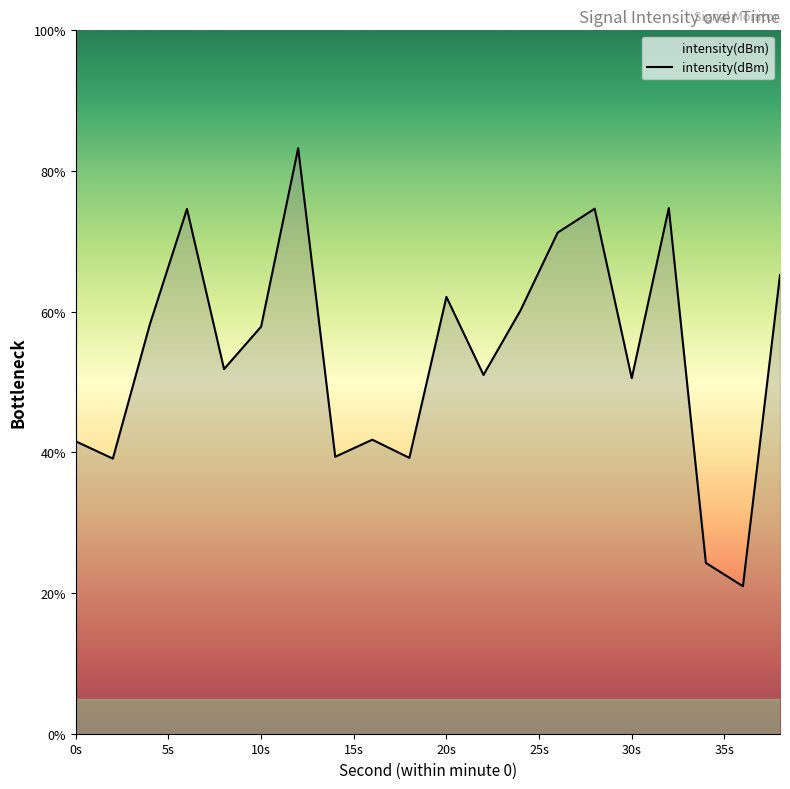

Count the number of values greater than 57.

10